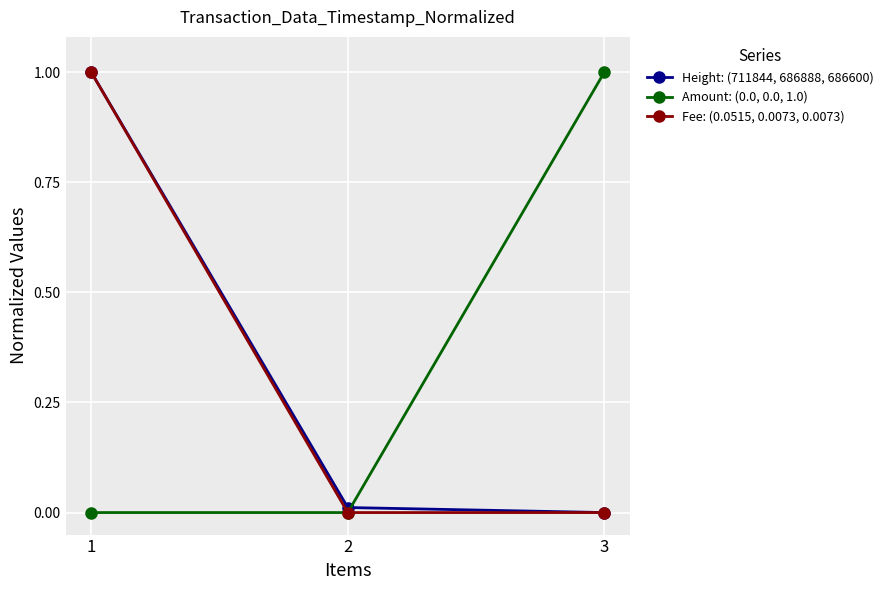

What is the total value across all series at 1?

2.0